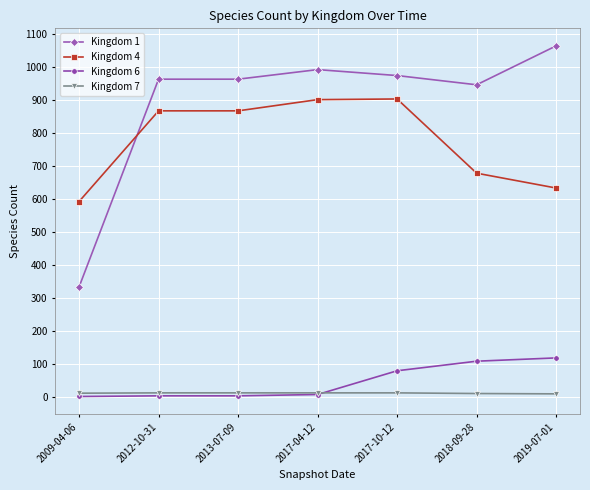

True or false: Kingdom 4 has more than 2 points higher than both neighbors.

False